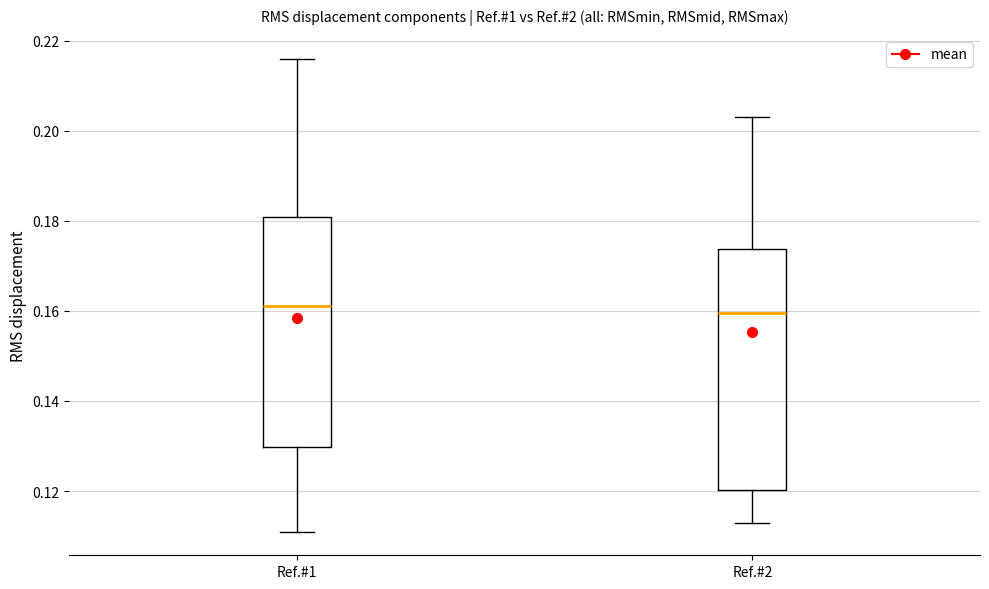

Reading left to right, read every box against the y-axis: the position of its median line, the range the box covers, and the ends of its whiskers. The values are not printed on the chart, so give them approximately, as read against the axis.

Ref.#1: median 0.162, box 0.130 to 0.180, whiskers 0.112 to 0.216
Ref.#2: median 0.160, box 0.120 to 0.174, whiskers 0.114 to 0.204